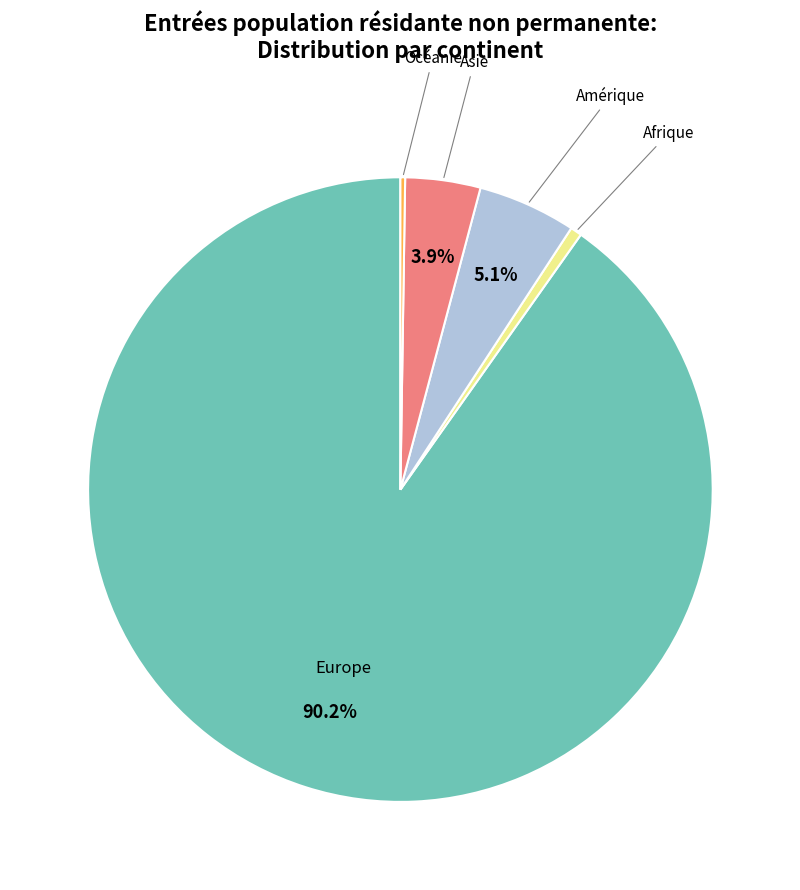

Is there a majority slice in this chart?

Yes